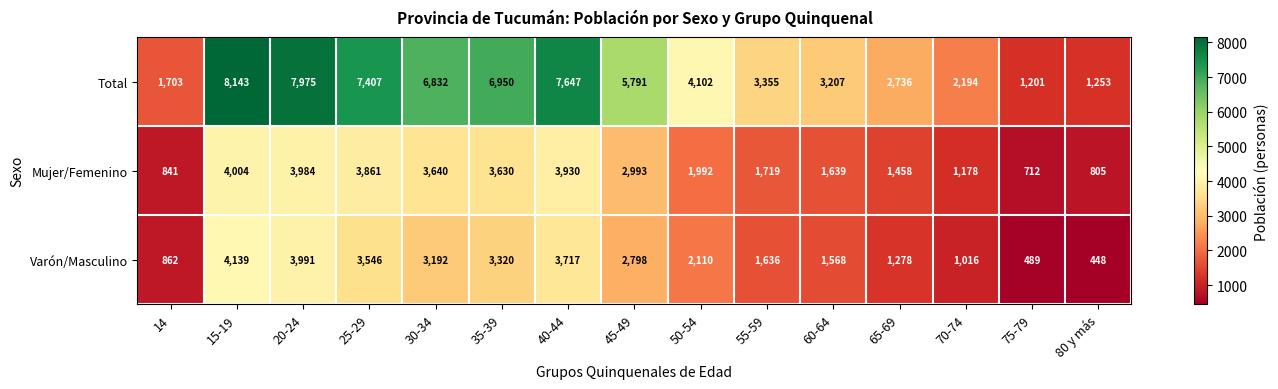

Rank the series at 45-49 from lowest to highest value.

Varón/Masculino, Mujer/Femenino, Total